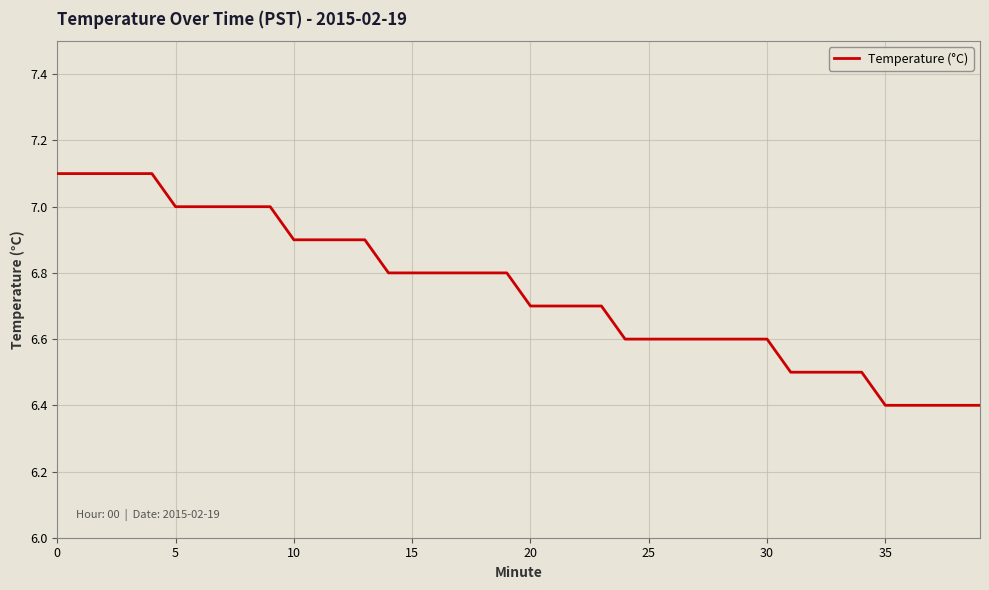

What is the greatest value displayed?

7.1